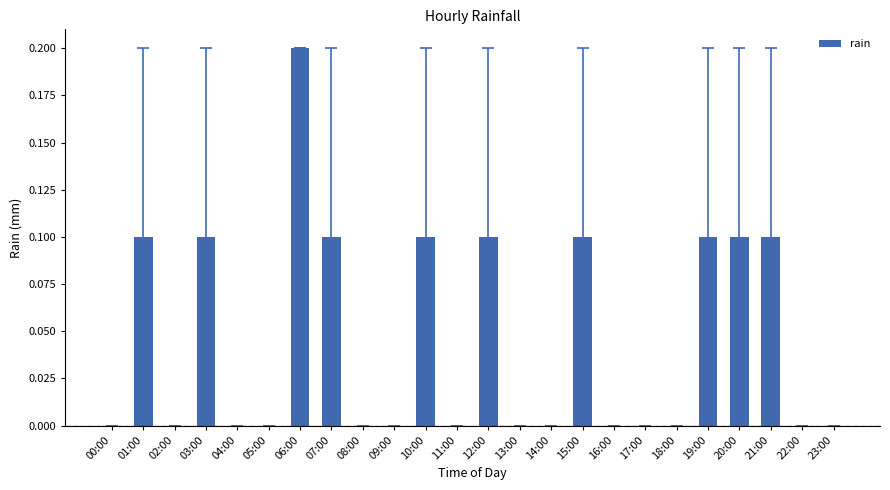

Reading left to right, what are all the values shown in this chart?

00:00=0.0	01:00=0.1	02:00=0.0	03:00=0.1	04:00=0.0	05:00=0.0	06:00=0.2	07:00=0.1	08:00=0.0	09:00=0.0	10:00=0.1	11:00=0.0	12:00=0.1	13:00=0.0	14:00=0.0	15:00=0.1	16:00=0.0	17:00=0.0	18:00=0.0	19:00=0.1	20:00=0.1	21:00=0.1	22:00=0.0	23:00=0.0